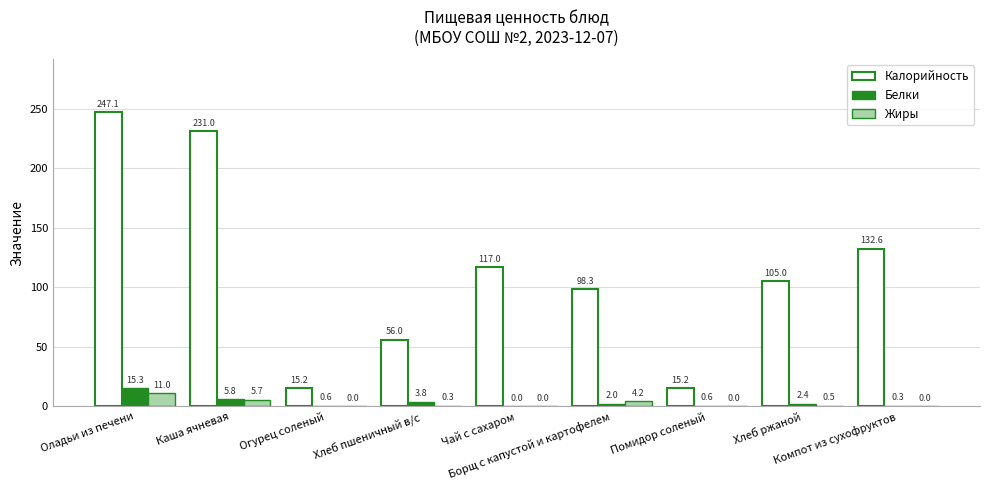

Is it true that Калорийность equals 56.0 at Хлеб пшеничный в/с?

True